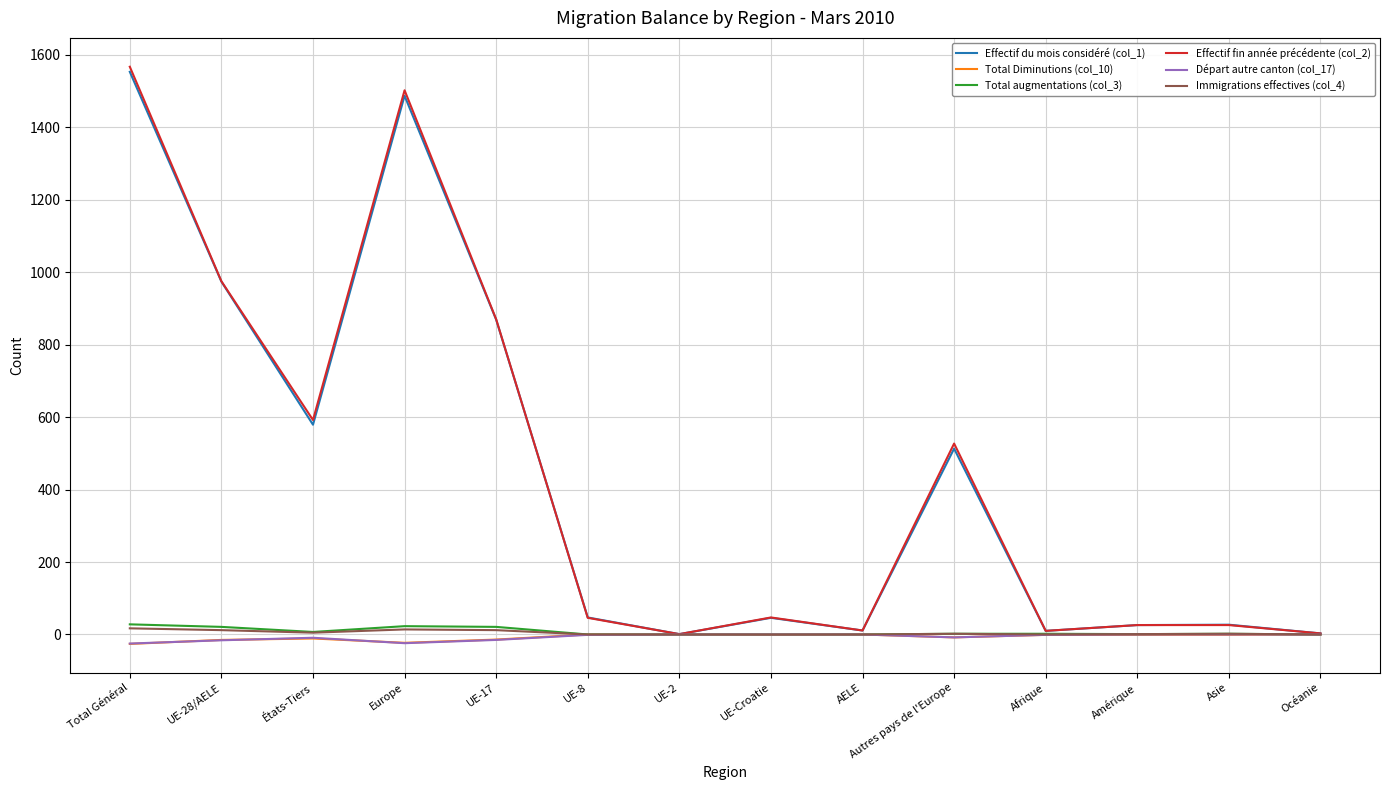

How many lines are shown in the chart?

6